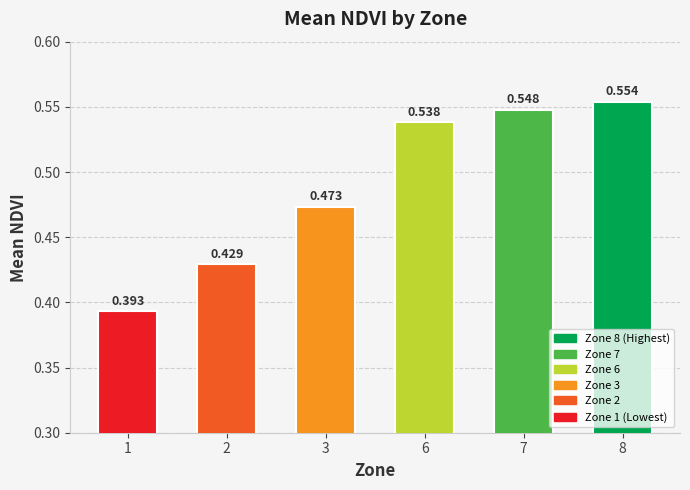

What value does the data have at 1?

0.4